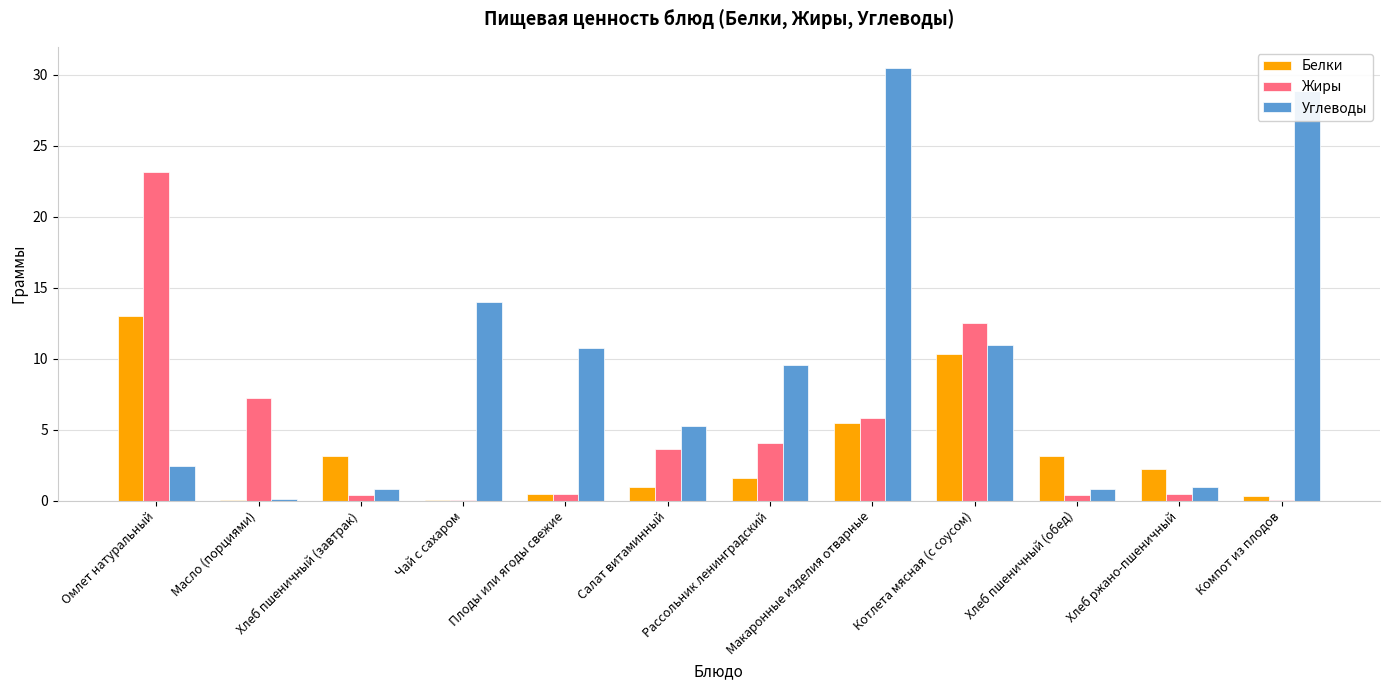

What is the sum of the Жиры values at Компот из плодов and Котлета мясная (с соусом)?

12.5